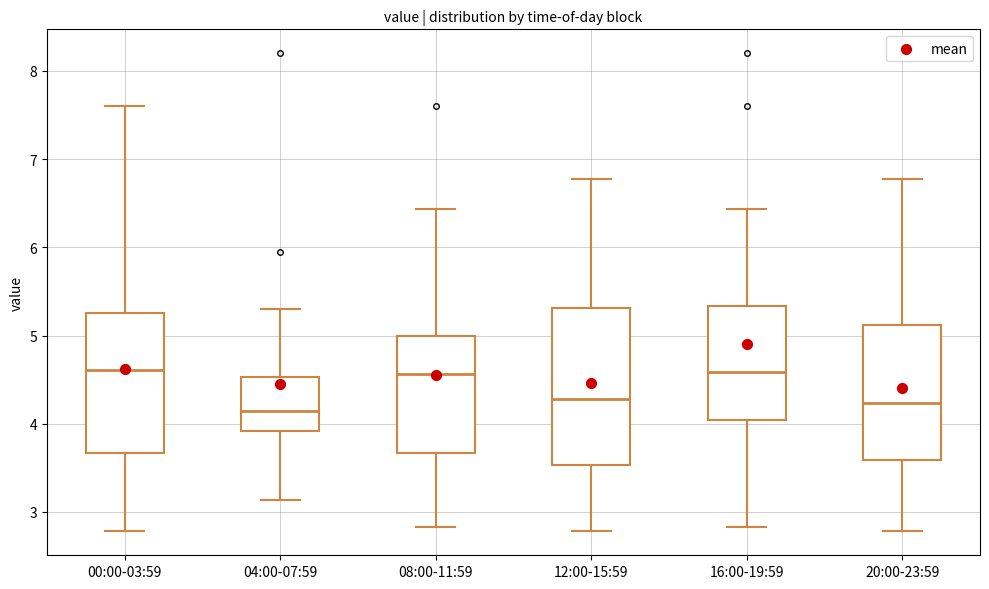

Comparing the boxes themselves (not the whiskers), which one is the tallest?

12:00-15:59